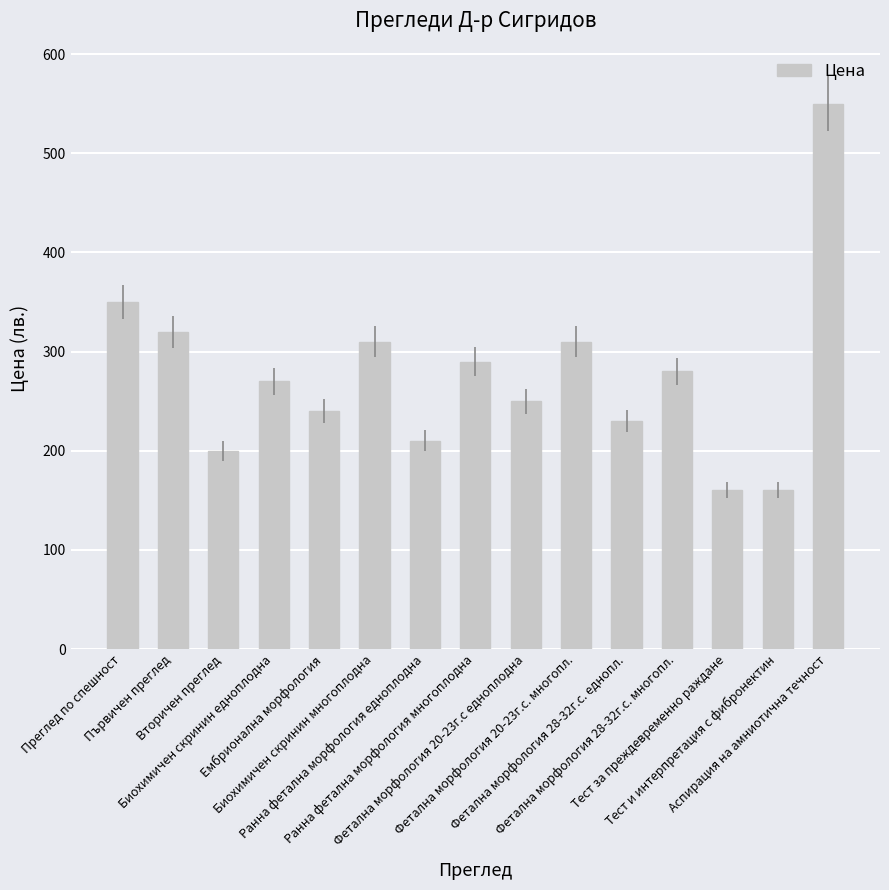

True or false: the data shows 551 at Биохимичен скринин многоплодна.

False